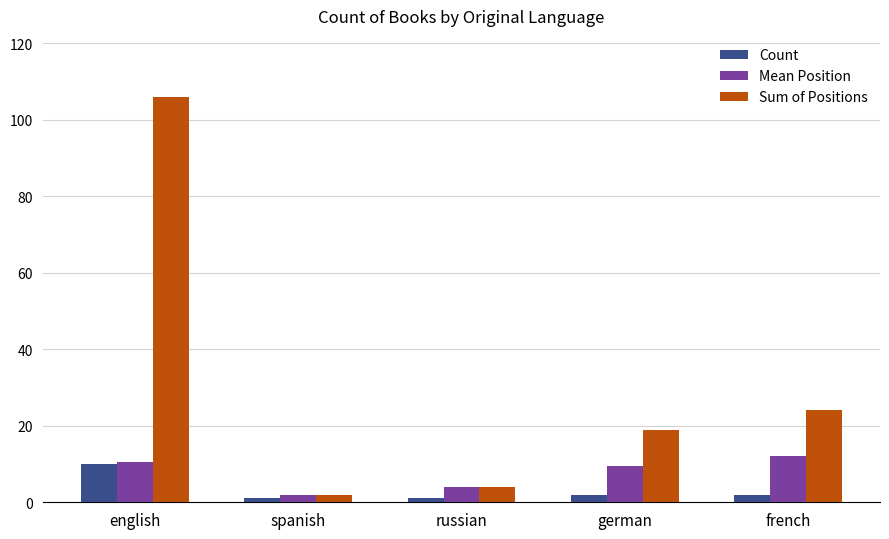

What value does the Mean Position series have at english?

10.6